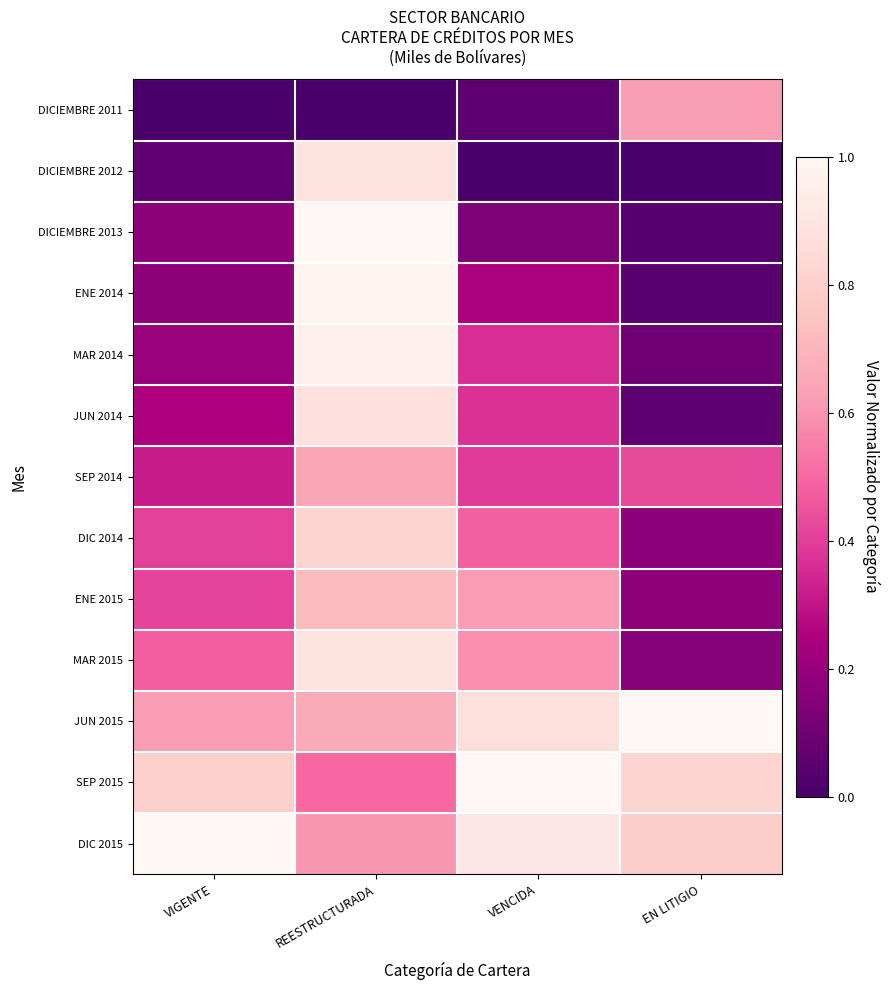

Reading right to left, extract all data points from this chart.

DICIEMBRE 2011: EN LITIGIO=0.6	VENCIDA=0.1	REESTRUCTURADA=0.0	VIGENTE=0.0
DICIEMBRE 2012: EN LITIGIO=0.0	VENCIDA=0.0	REESTRUCTURADA=0.9	VIGENTE=0.1
DICIEMBRE 2013: EN LITIGIO=0.0	VENCIDA=0.1	REESTRUCTURADA=1.0	VIGENTE=0.2
ENE 2014: EN LITIGIO=0.0	VENCIDA=0.2	REESTRUCTURADA=1.0	VIGENTE=0.2
MAR 2014: EN LITIGIO=0.1	VENCIDA=0.4	REESTRUCTURADA=1.0	VIGENTE=0.2
JUN 2014: EN LITIGIO=0.1	VENCIDA=0.4	REESTRUCTURADA=0.9	VIGENTE=0.3
SEP 2014: EN LITIGIO=0.4	VENCIDA=0.4	REESTRUCTURADA=0.7	VIGENTE=0.3
DIC 2014: EN LITIGIO=0.2	VENCIDA=0.5	REESTRUCTURADA=0.8	VIGENTE=0.4
ENE 2015: EN LITIGIO=0.2	VENCIDA=0.6	REESTRUCTURADA=0.7	VIGENTE=0.4
MAR 2015: EN LITIGIO=0.2	VENCIDA=0.6	REESTRUCTURADA=0.9	VIGENTE=0.5
JUN 2015: EN LITIGIO=1.0	VENCIDA=0.9	REESTRUCTURADA=0.7	VIGENTE=0.6
SEP 2015: EN LITIGIO=0.8	VENCIDA=1.0	REESTRUCTURADA=0.5	VIGENTE=0.8
DIC 2015: EN LITIGIO=0.8	VENCIDA=0.9	REESTRUCTURADA=0.6	VIGENTE=1.0